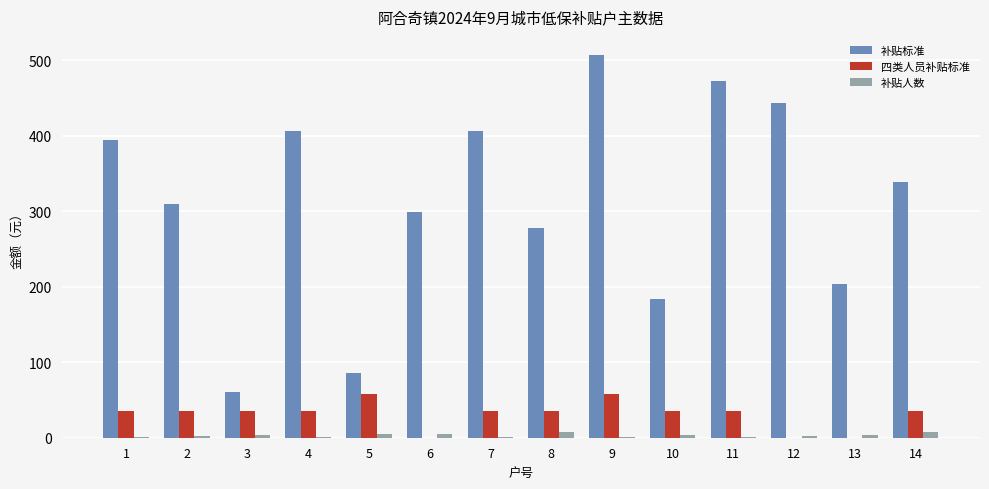

True or false: 补贴人数 has a value of 4 at 10.

True